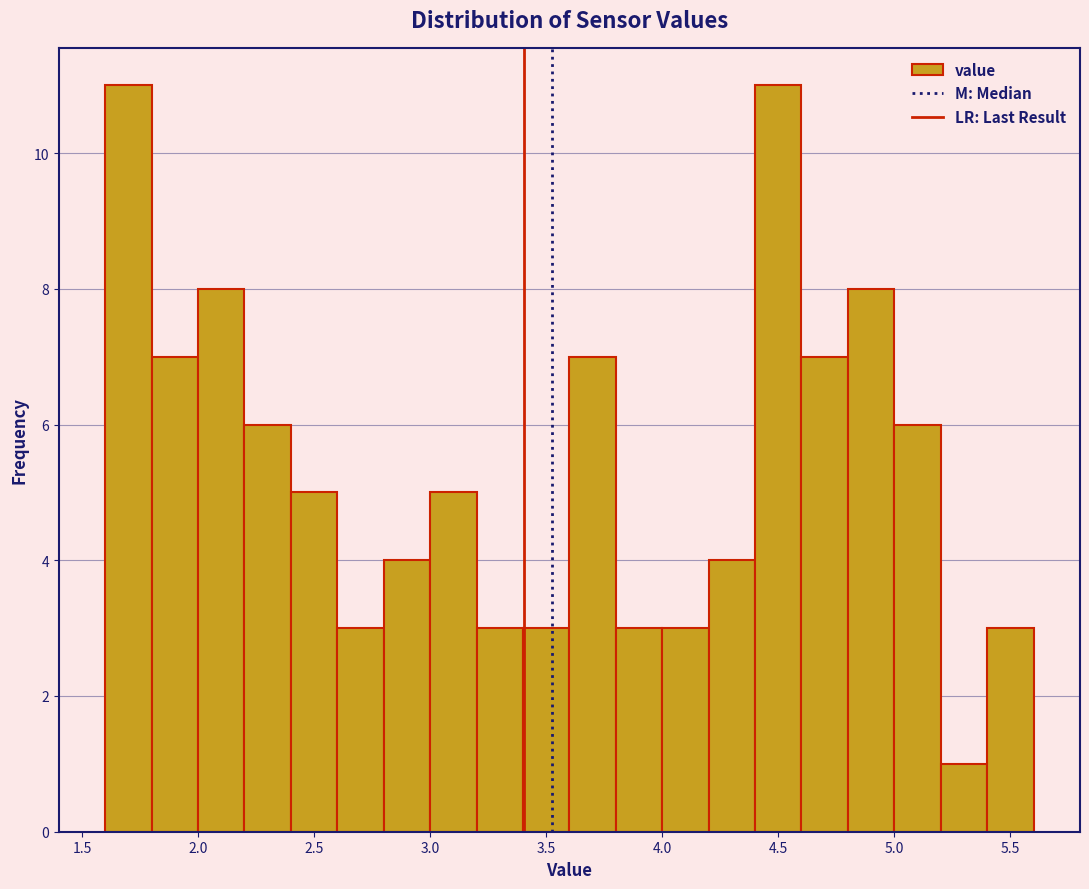

Reading left to right, list every bar in this chart as the range it spans on the x-axis followed by its height. The values are not printed on the chart, so give them approximately, as read against the axis.

1.6 to 1.8: 11
1.8 to 2.0: 7
2.0 to 2.2: 8
2.2 to 2.4: 6
2.4 to 2.6: 5
2.6 to 2.8: 3
2.8 to 3.0: 4
3.0 to 3.2: 5
3.2 to 3.4: 3
3.4 to 3.6: 3
3.6 to 3.8: 7
3.8 to 4.0: 3
4.0 to 4.2: 3
4.2 to 4.4: 4
4.4 to 4.6: 11
4.6 to 4.8: 7
4.8 to 5.0: 8
5.0 to 5.2: 6
5.2 to 5.4: 1
5.4 to 5.6: 3